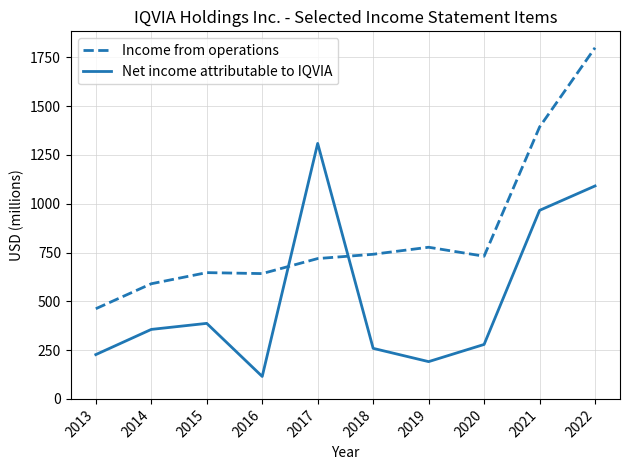

What is the difference between the maximum and minimum values in the Income from operations series?

1337